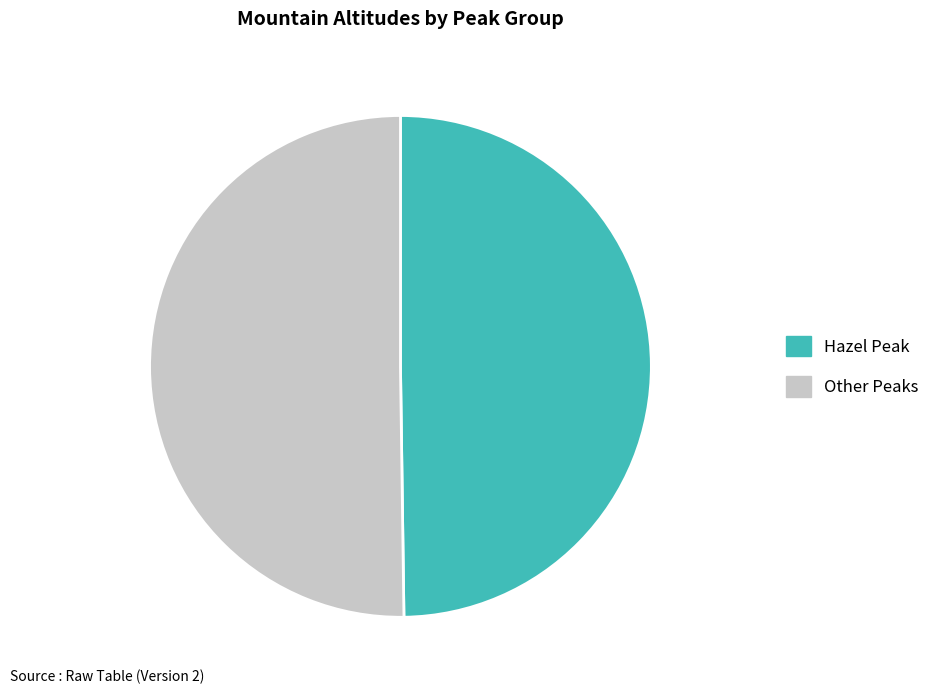

Do Hazel Peak and Other Peaks together represent more than half of the pie?

Yes